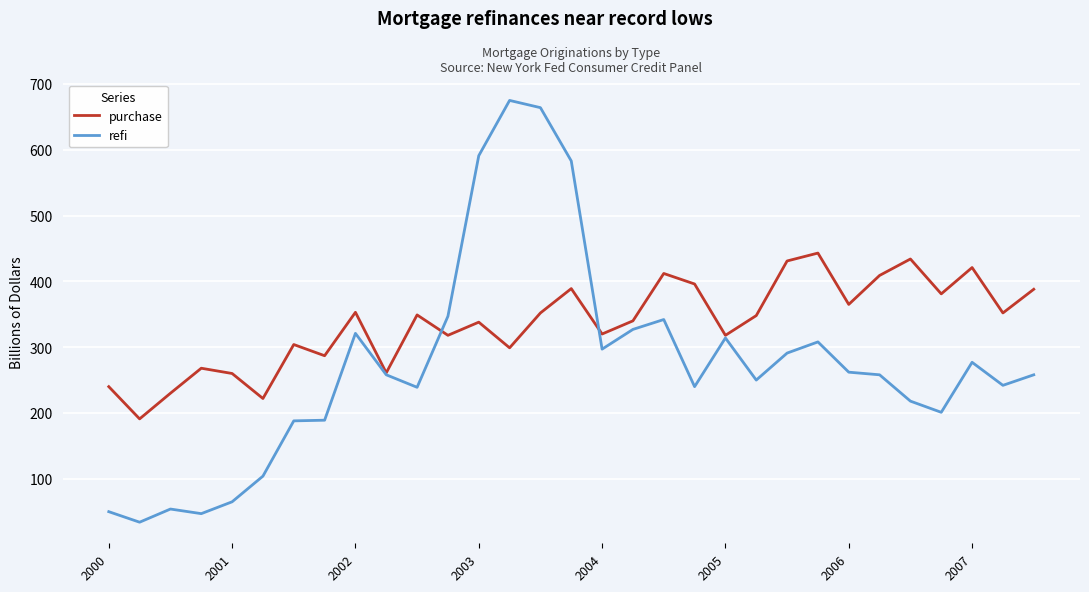

What is the sum of all purchase values?

10419